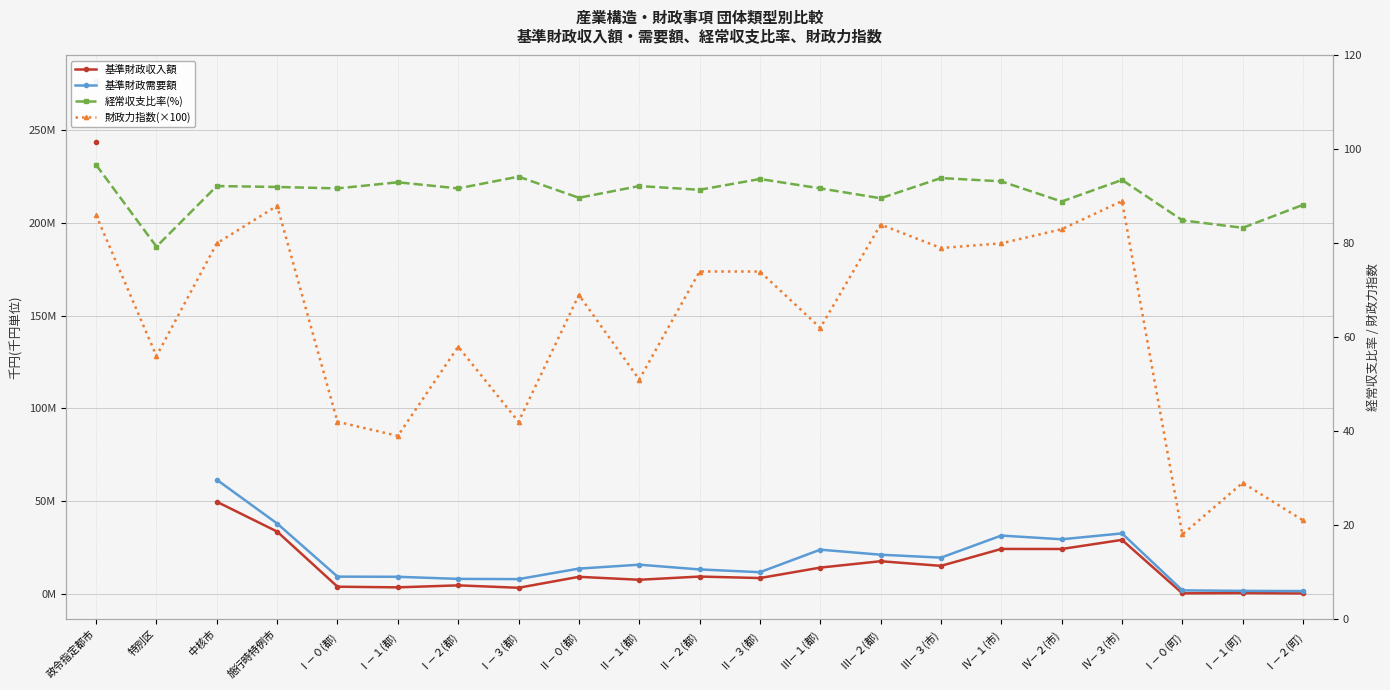

How many interior local valleys does the 基準財政需要額 series have?

4